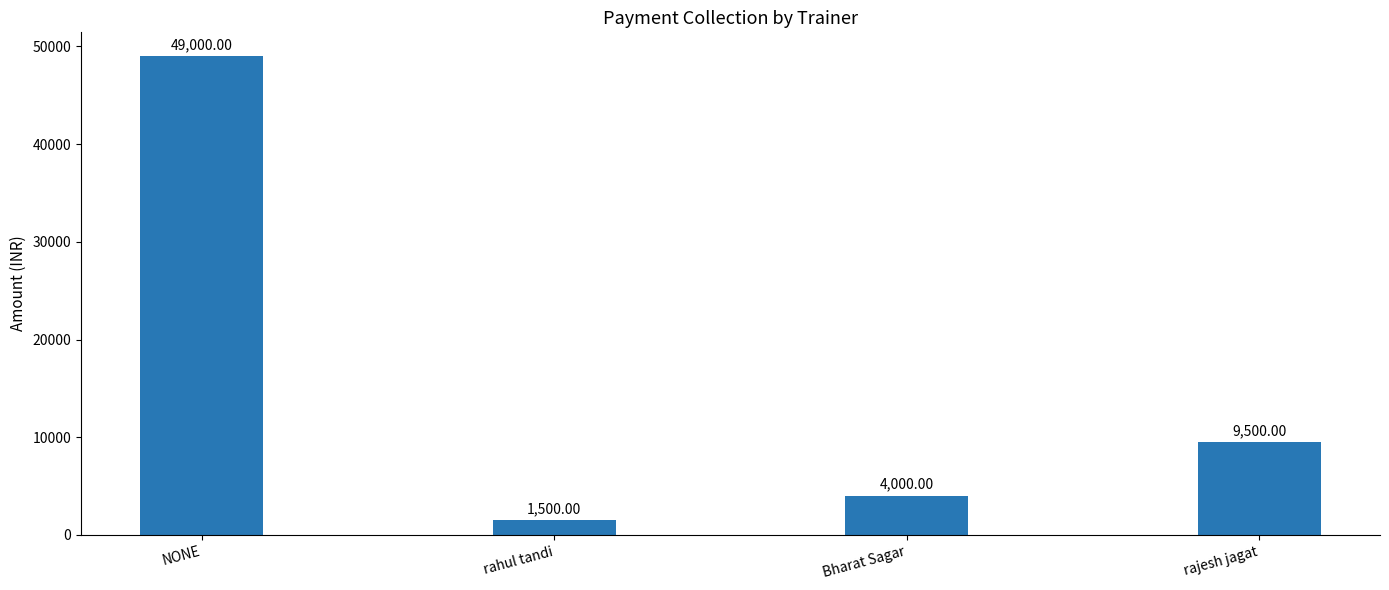

How many values are below 9500?

2